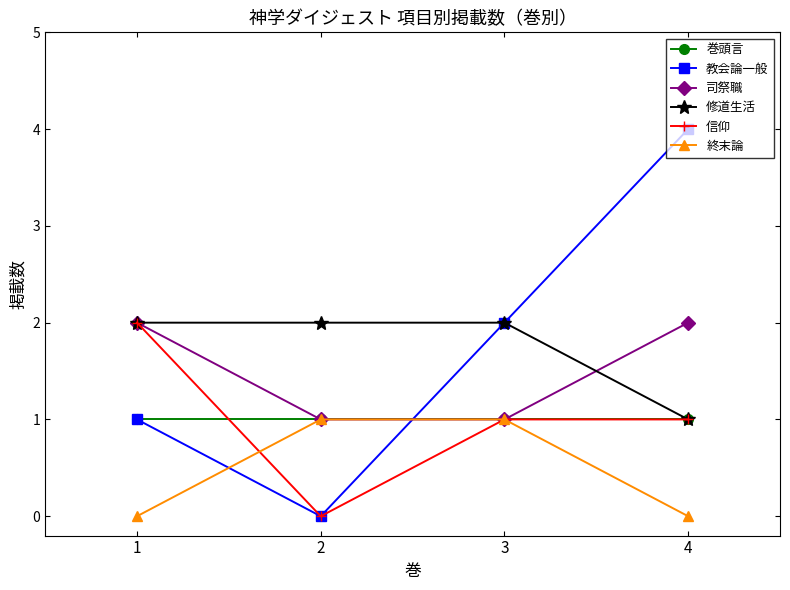

Which series has the largest range (max minus min)?

教会論一般